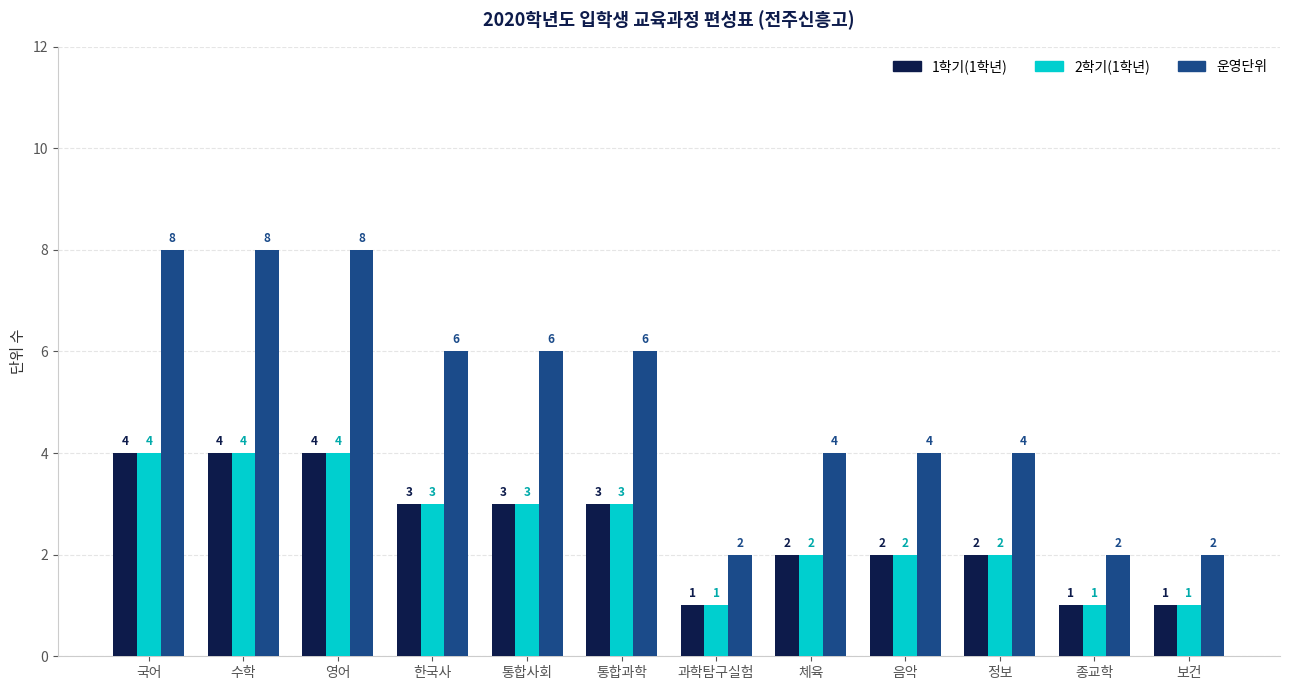

What is the sum of the 운영단위 values at 보건 and 수학?

10